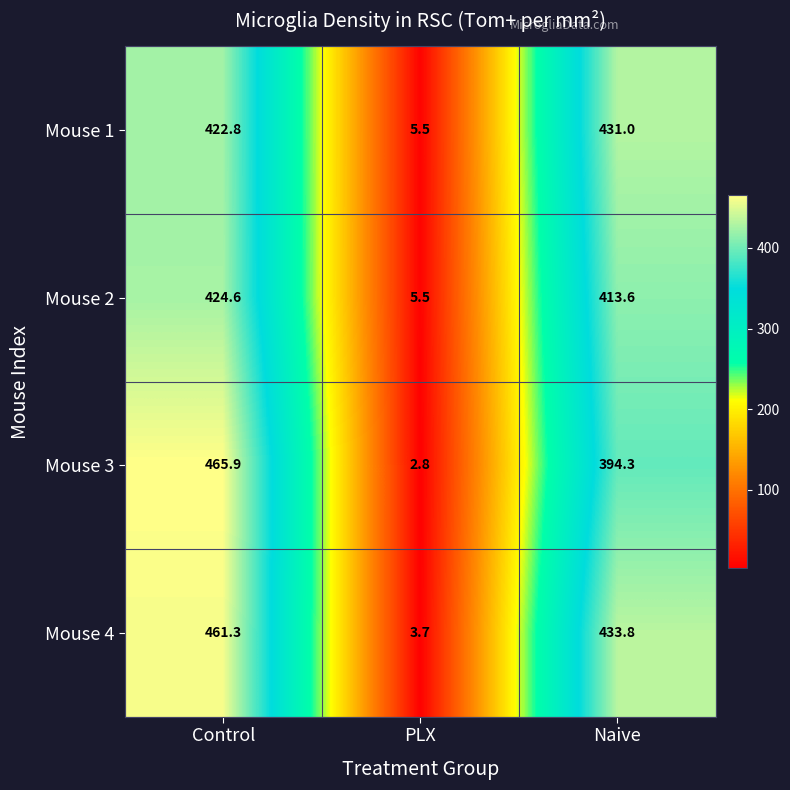

Reading left to right, list all the values displayed in this chart.

Mouse 1: 422.8	5.5	431.0
Mouse 2: 424.6	5.5	413.6
Mouse 3: 465.9	2.8	394.3
Mouse 4: 461.3	3.7	433.8